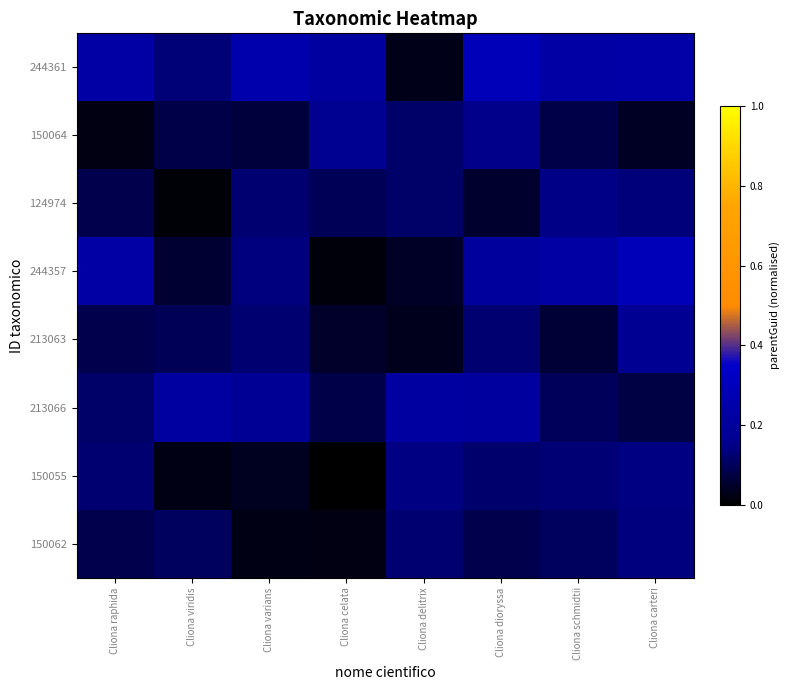

Which series has the widest spread of values?

244357